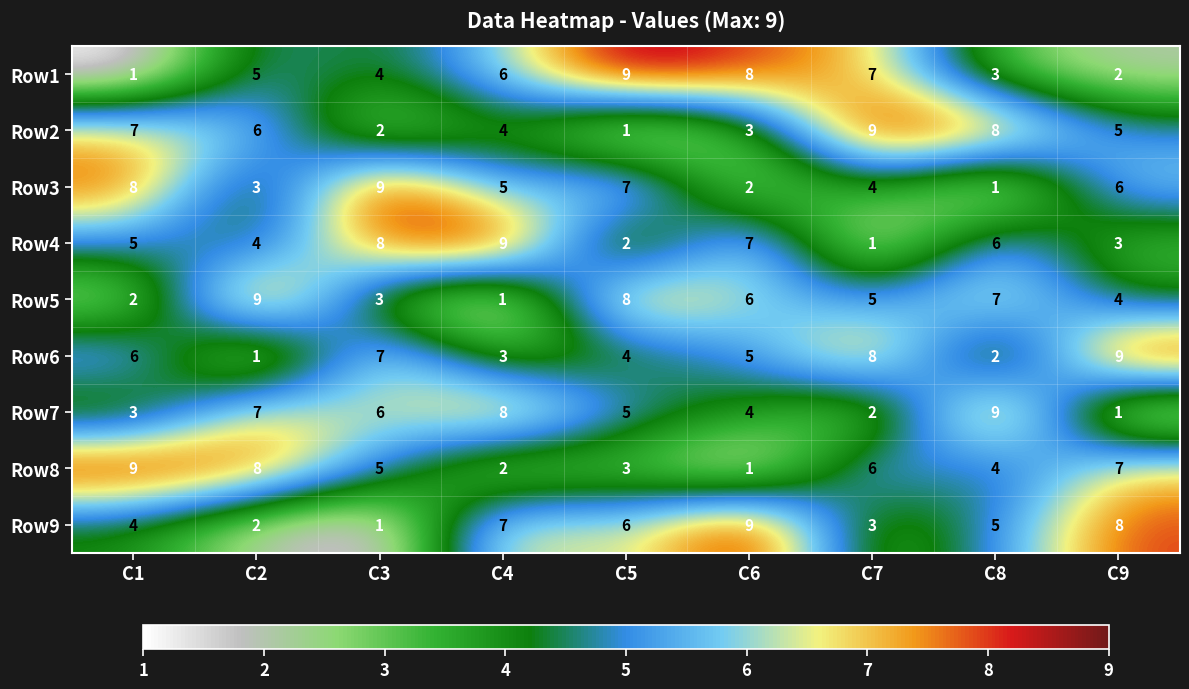

What is the difference between the highest and lowest values at C1?

8